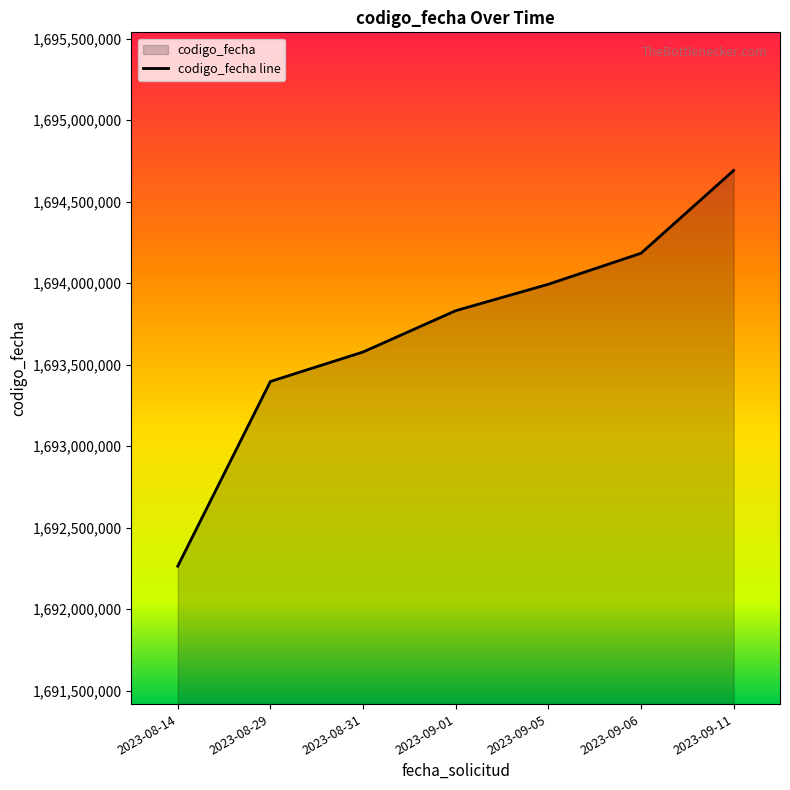

What position from the left is 2023-09-05?

5